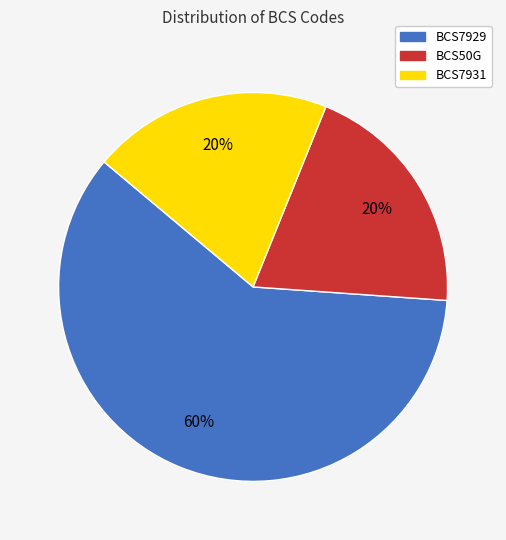

Between BCS7929 and BCS50G, which is larger?

BCS7929